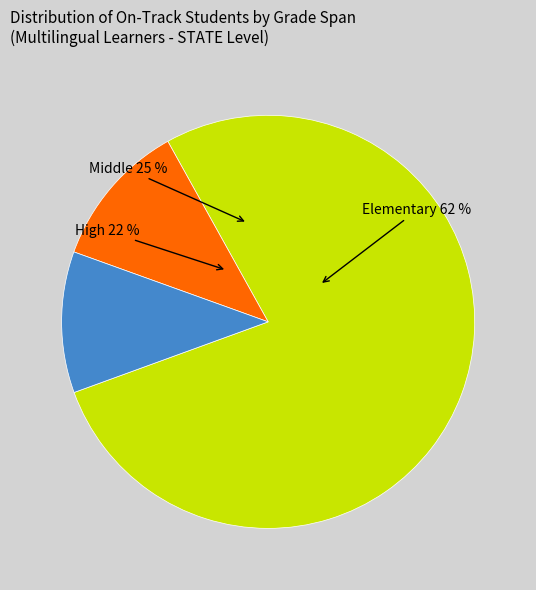

To the nearest percent, what is the combined percentage of Middle and Elementary?

89%